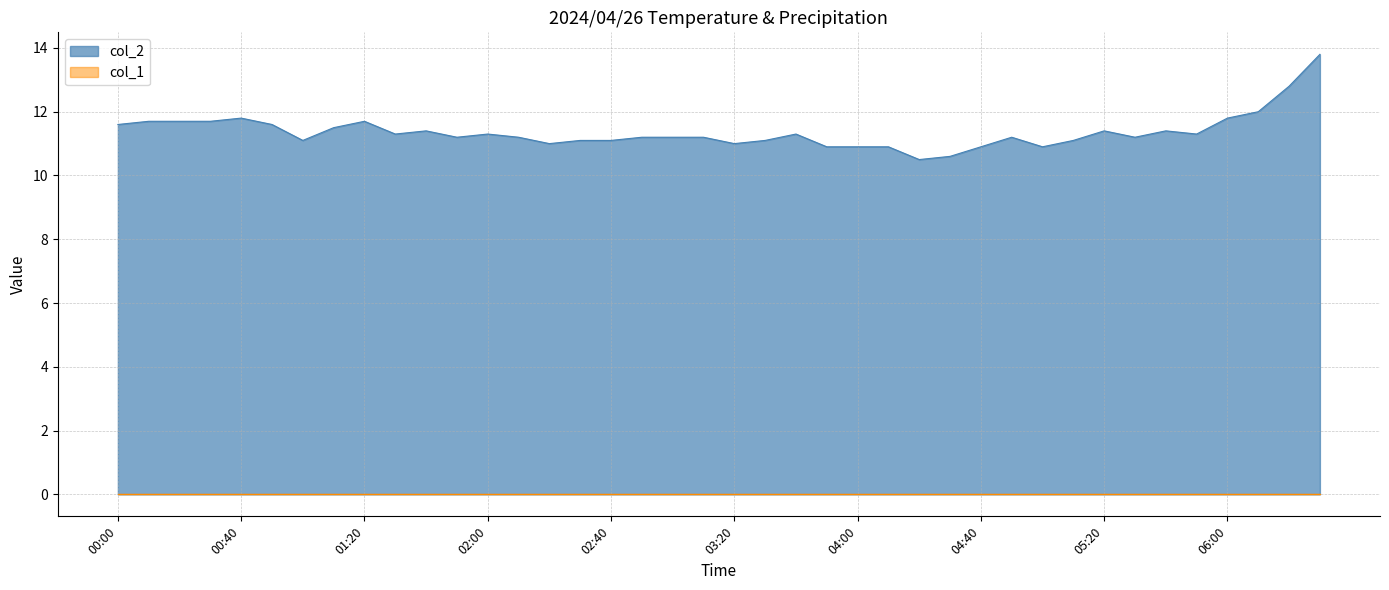

Reading left to right, what are all the values shown in this chart?

00:00=11.6	00:10=11.7	00:20=11.7	00:30=11.7	00:40=11.8	00:50=11.6	01:00=11.1	01:10=11.5	01:20=11.7	01:30=11.3	01:40=11.4	01:50=11.2	02:00=11.3	02:10=11.2	02:20=11.0	02:30=11.1	02:40=11.1	02:50=11.2	03:00=11.2	03:10=11.2	03:20=11.0	03:30=11.1	03:40=11.3	03:50=10.9	04:00=10.9	04:10=10.9	04:20=10.5	04:30=10.6	04:40=10.9	04:50=11.2	05:00=10.9	05:10=11.1	05:20=11.4	05:30=11.2	05:40=11.4	05:50=11.3	06:00=11.8	06:10=12.0	06:20=12.8	06:30=13.8